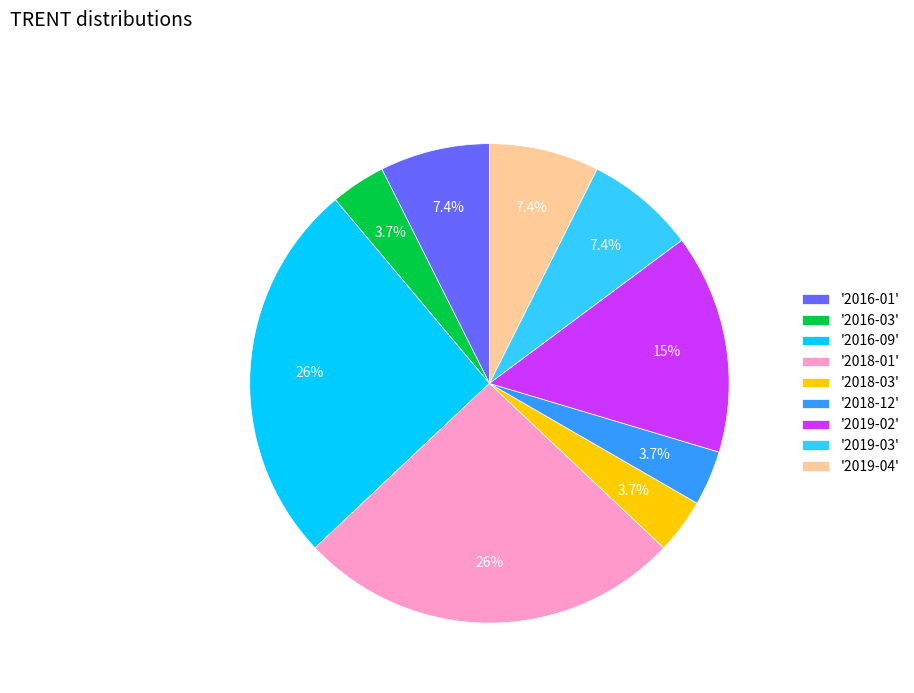

To the nearest percent, what is the difference between the largest and smallest slice percentages?

22%